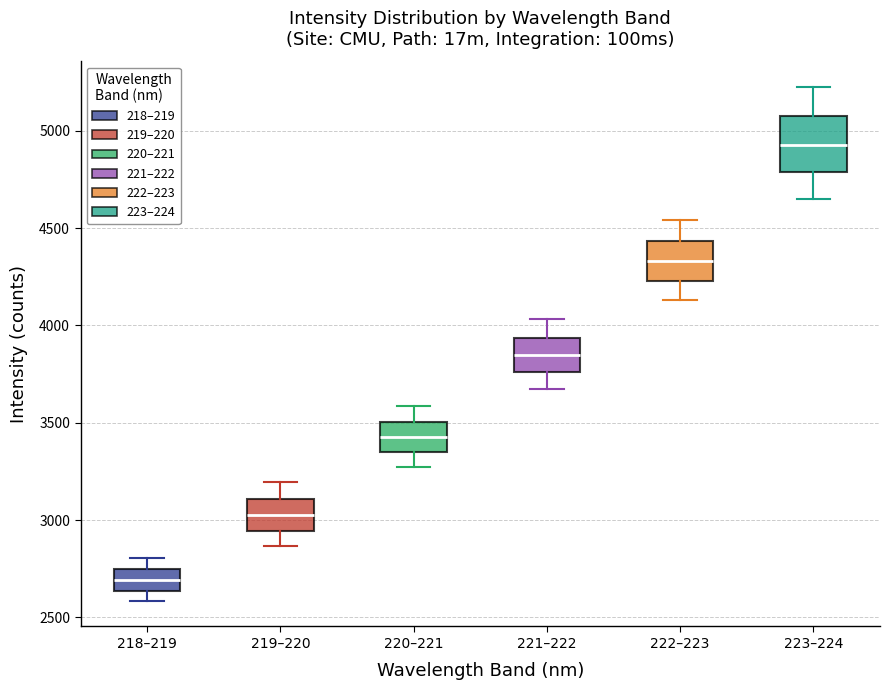

Reading left to right, read every box against the y-axis: the position of its median line, the range the box covers, and the ends of its whiskers. The values are not printed on the chart, so give them approximately, as read against the axis.

218–219: median 2700, box 2650 to 2750, whiskers 2600 to 2800
219–220: median 3050, box 2950 to 3100, whiskers 2850 to 3200
220–221: median 3450, box 3350 to 3500, whiskers 3250 to 3600
221–222: median 3850, box 3750 to 3950, whiskers 3650 to 4050
222–223: median 4350, box 4250 to 4450, whiskers 4150 to 4550
223–224: median 4950, box 4800 to 5050, whiskers 4650 to 5200